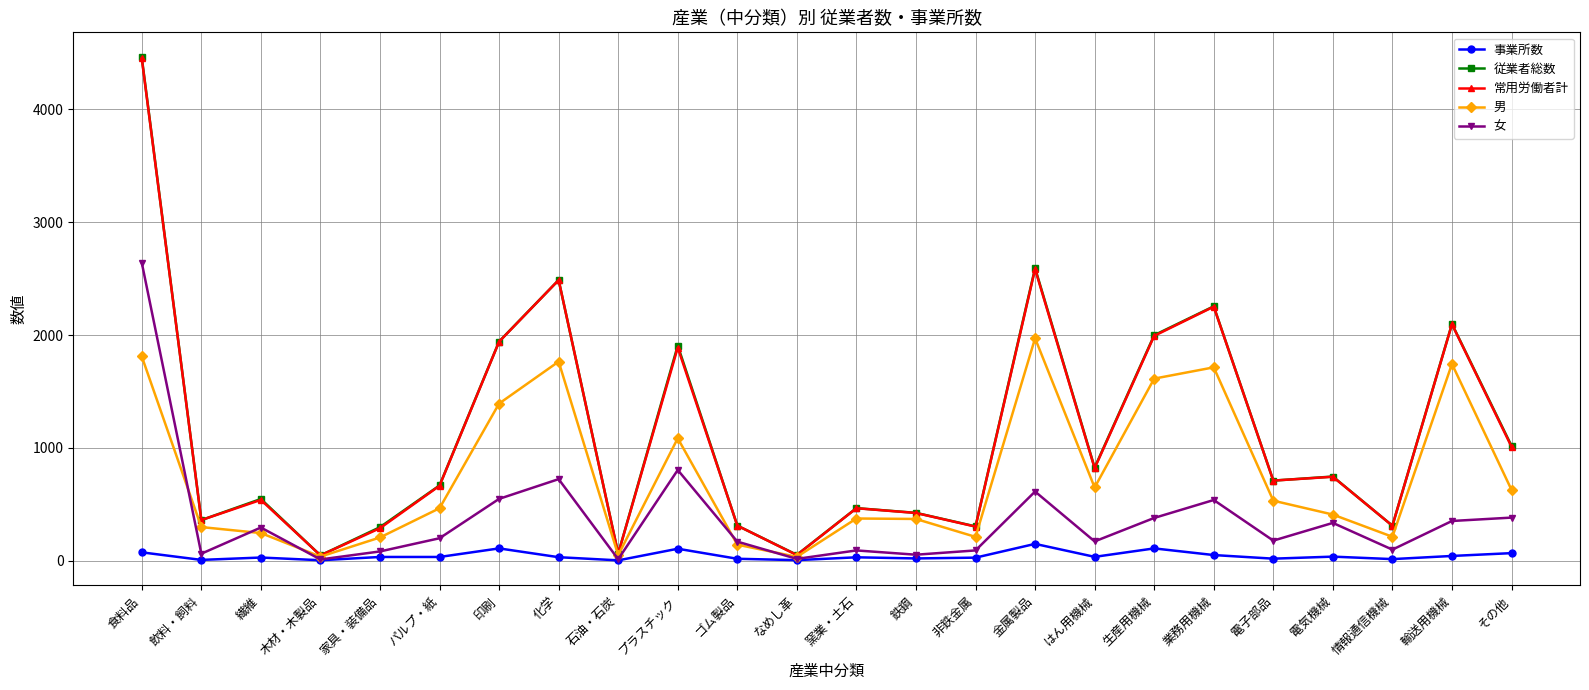

Is this an area chart (filled region under the line)?

No